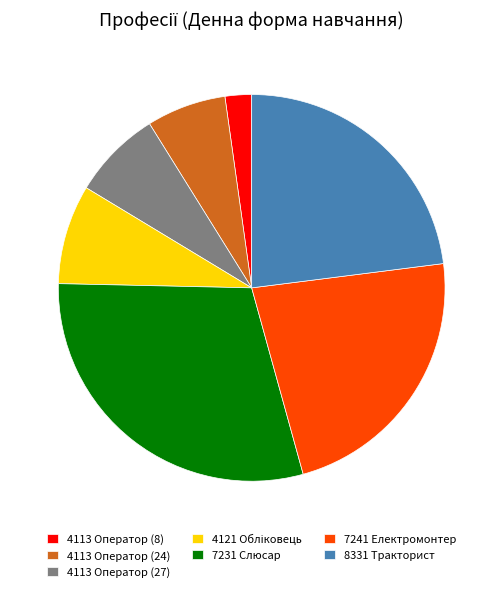

True or false: 4113 Оператор (27) accounts for 7% of the total.

True